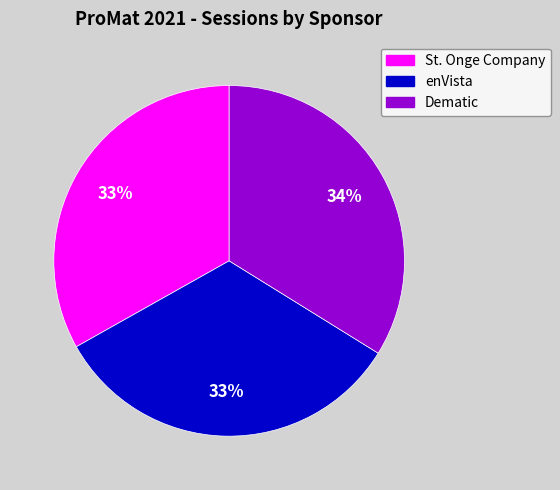

To the nearest percent, what is the average slice percentage?

33%